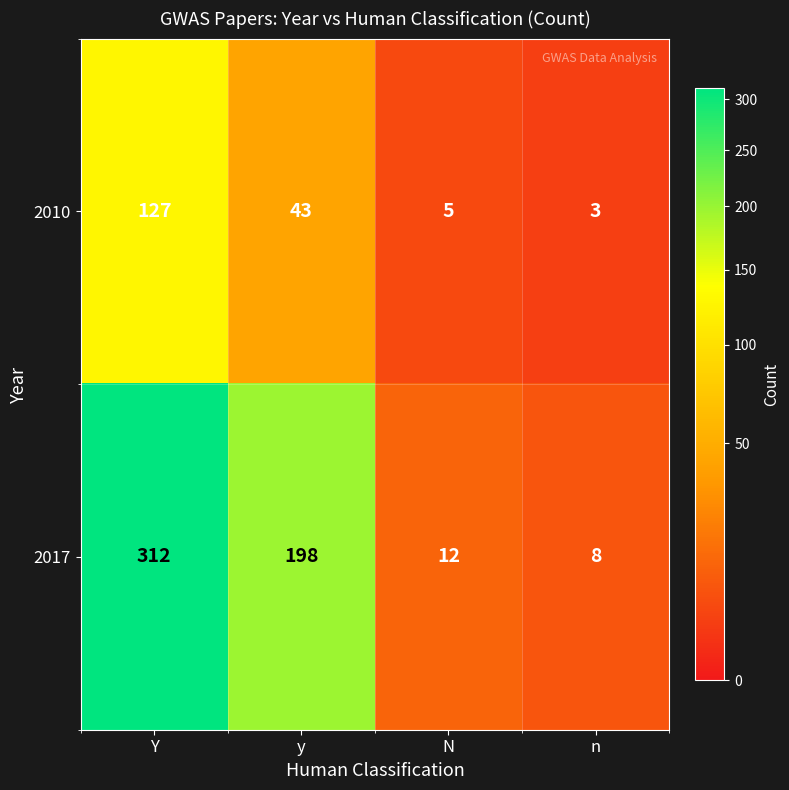

Which series has the largest range (max minus min)?

2017